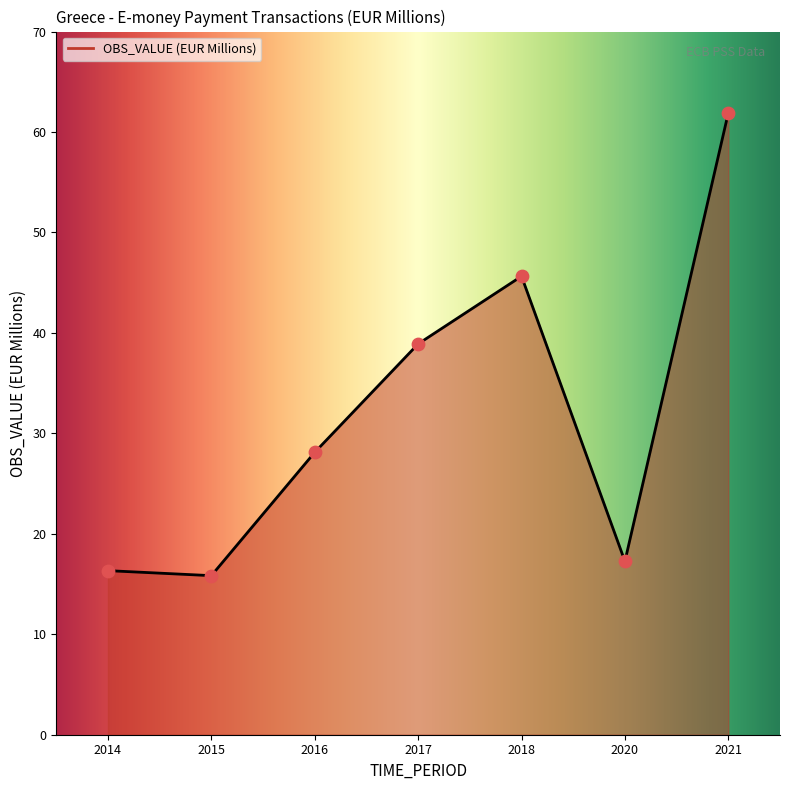

Which has a higher value, 2018 or 2014?

2018